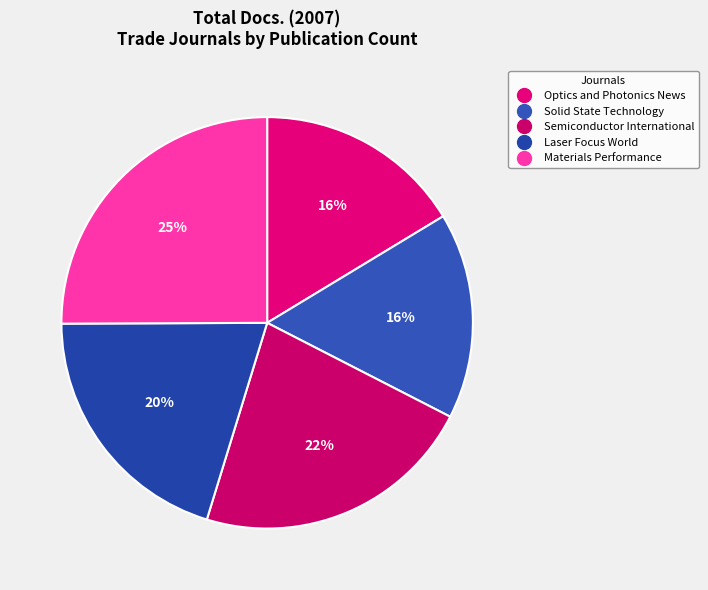

What is the ratio of the value at Laser Focus World to the value at Optics and Photonics News?

1.2